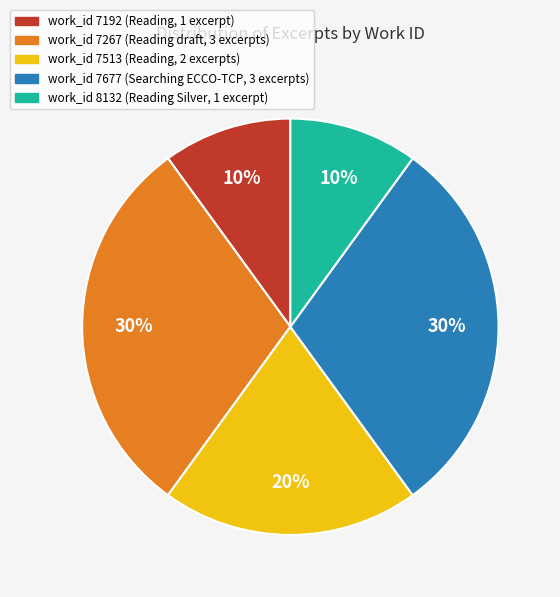

Is the sum of work_id 7192 and work_id 7267 greater than half?

No